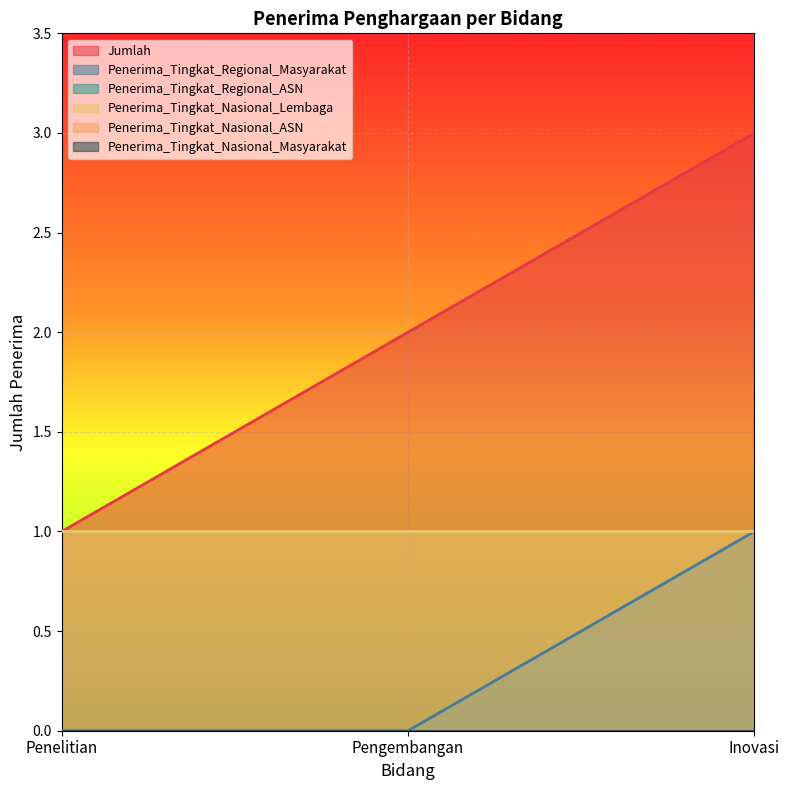

What position from the right is Pengembangan?

2